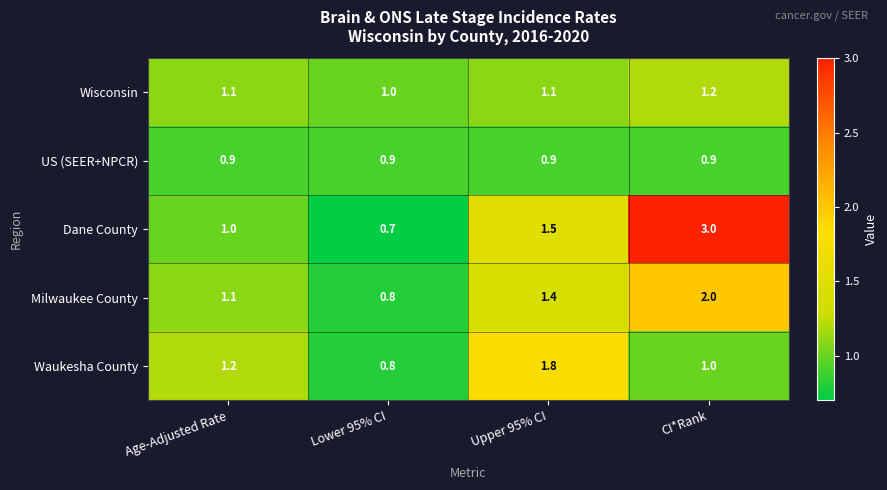

The value of Waukesha County at CI*Rank is 1.0. True or false?

True